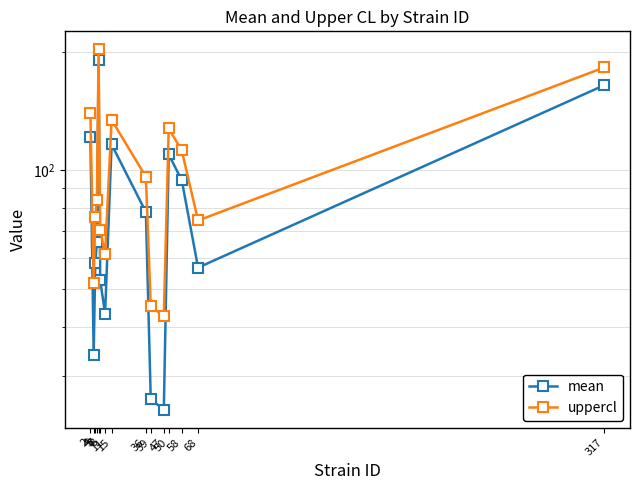

What is the value of the uppercl point at the 9th from the left?

96.3